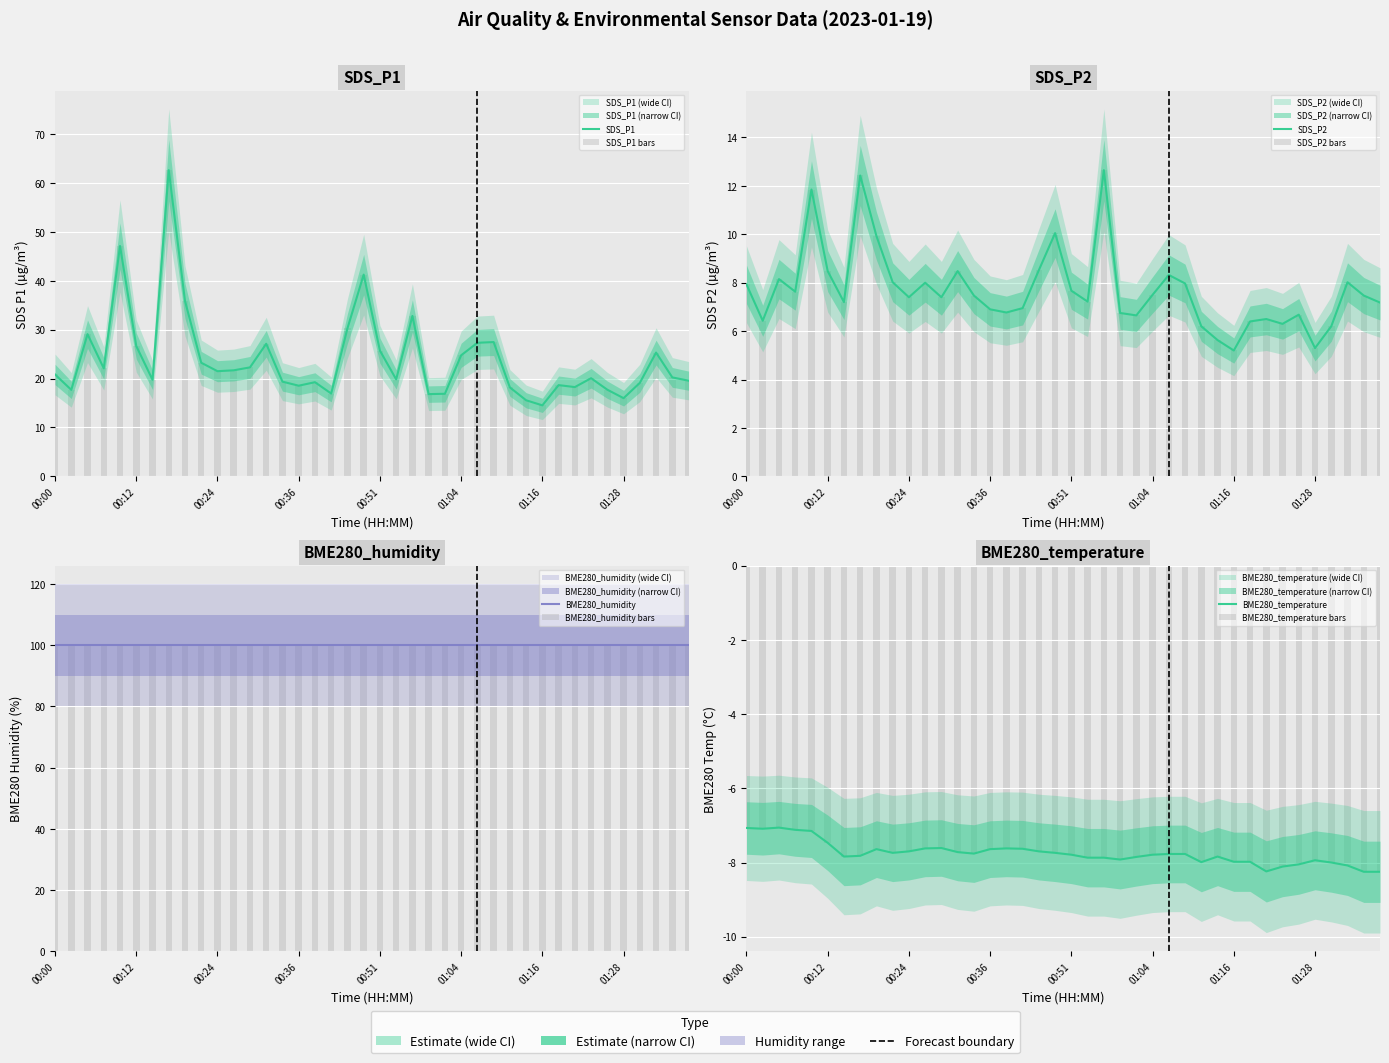

The value of SDS_P1 at 01:16 is 14.5. True or false?

True